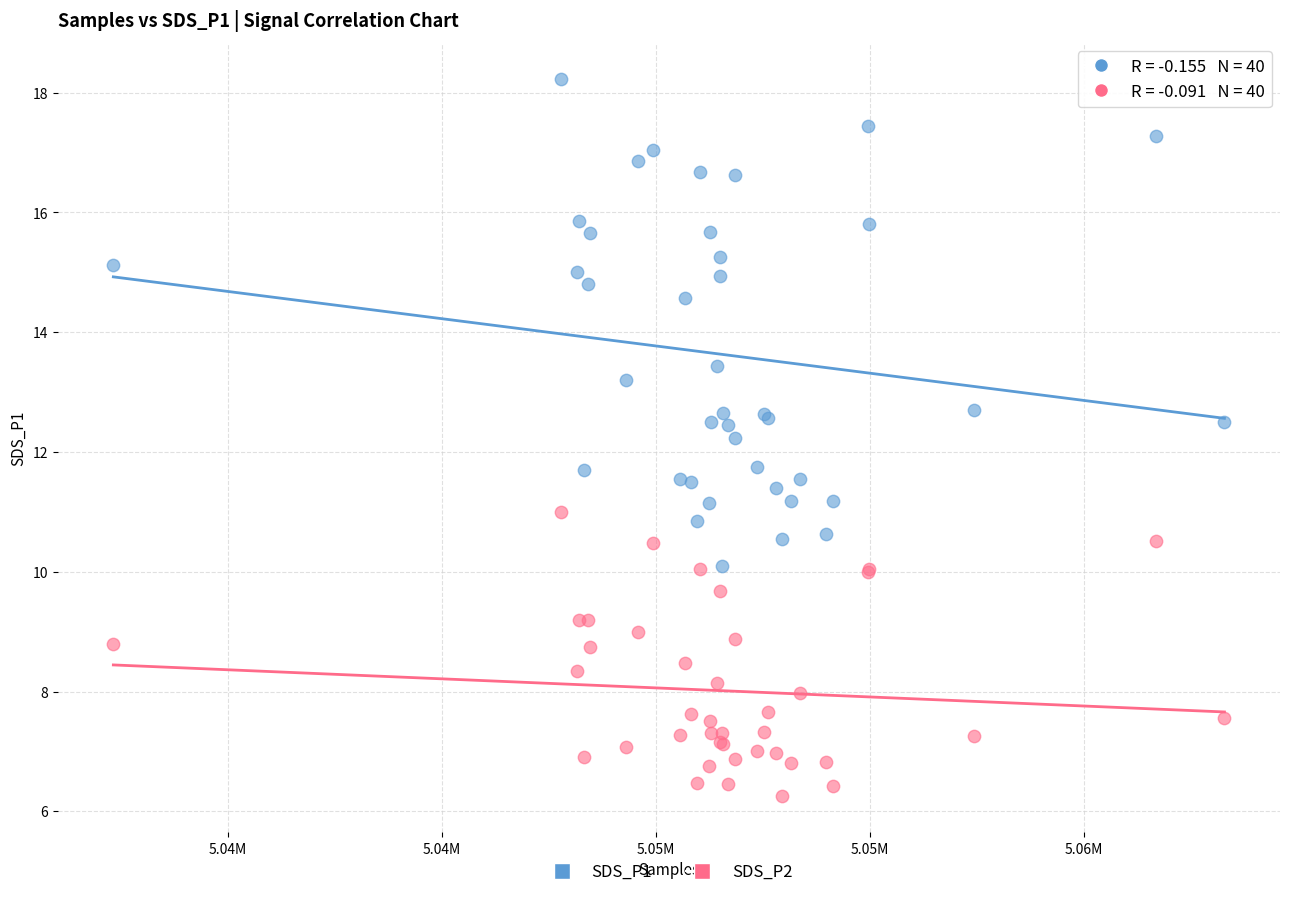

Which series reaches the maximum Y coordinate?

SDS_P1